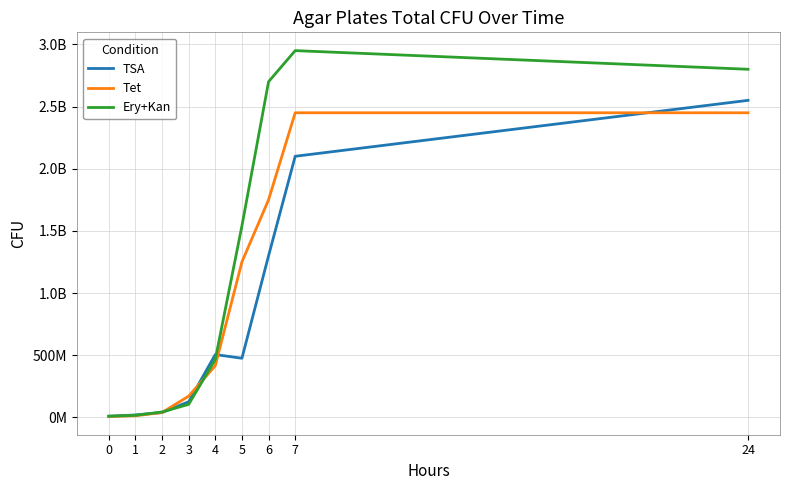

What is the difference between the TSA values at 5 and 7?

1625000000